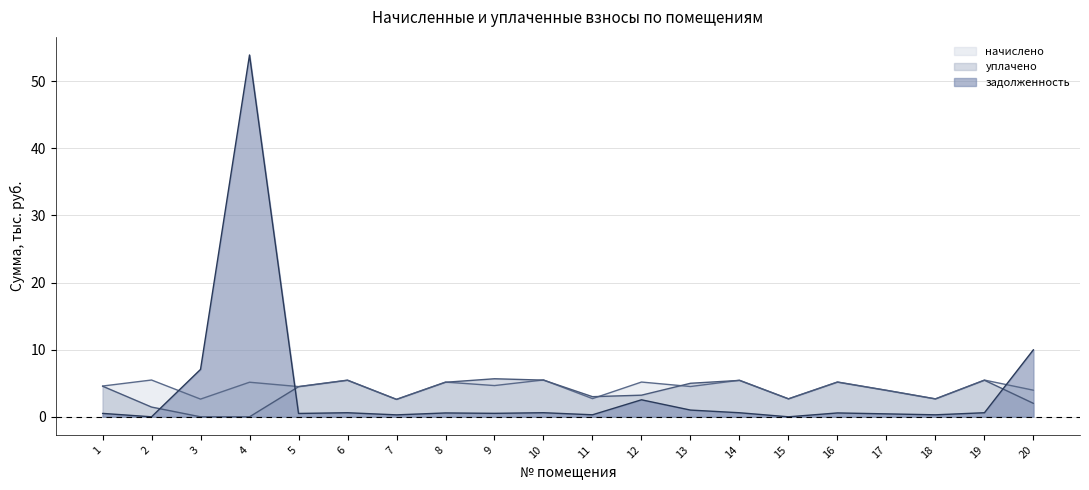

In задолженность, how many points are lower than both neighbors (excluding endpoints)?

7